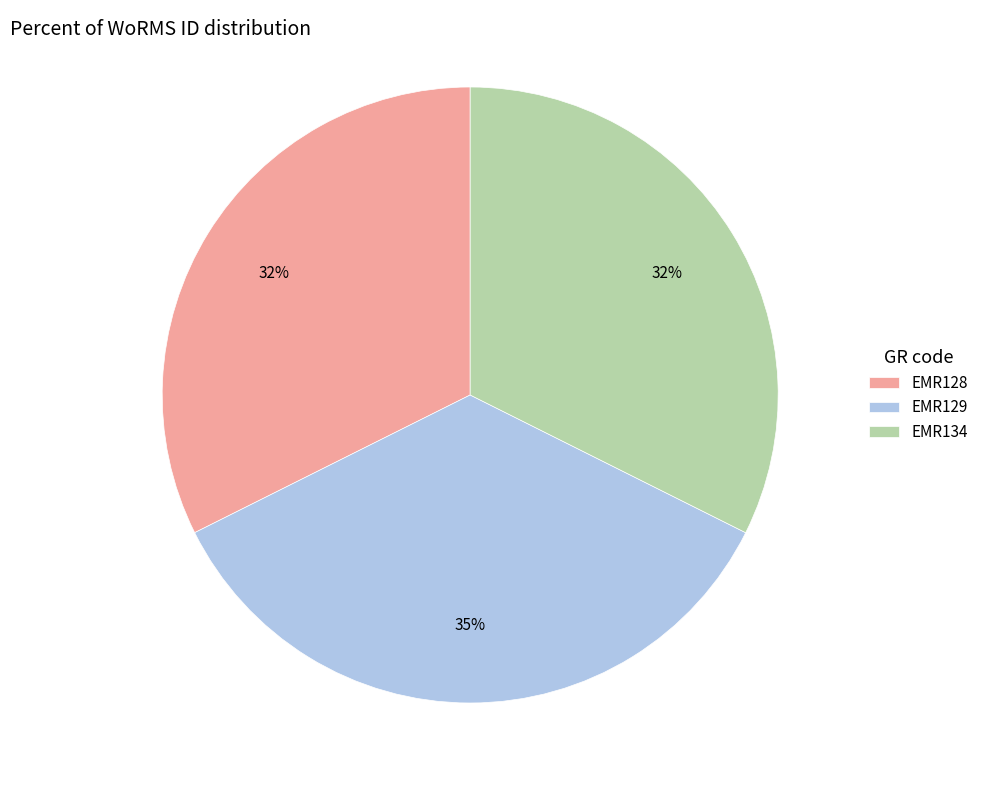

To the nearest percent, what portion does EMR128 represent?

32%